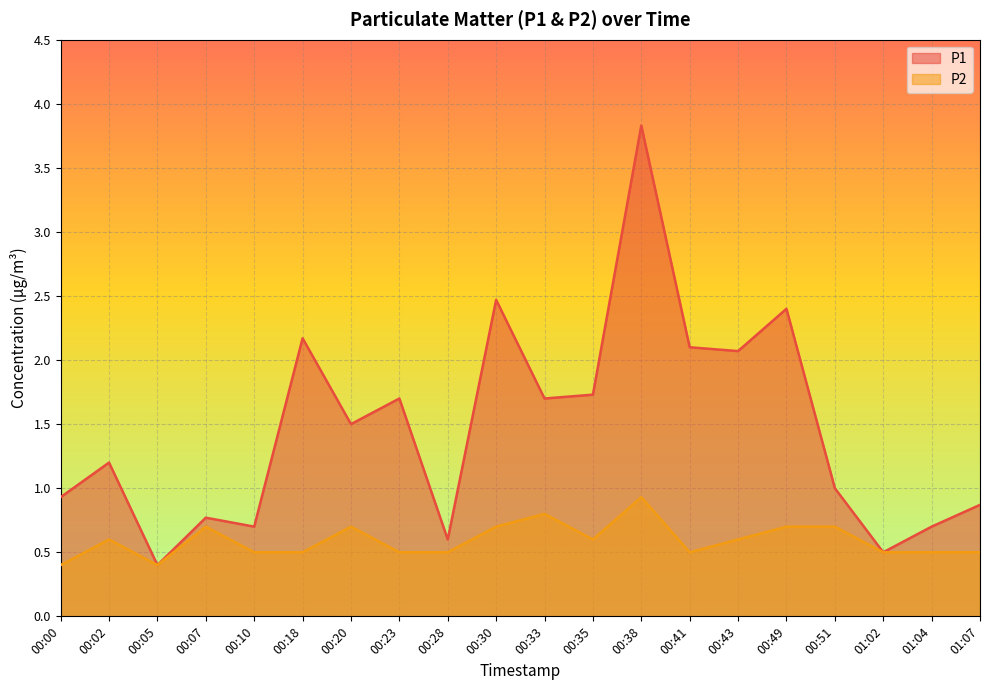

At which label does P2 reach its minimum?

00:00